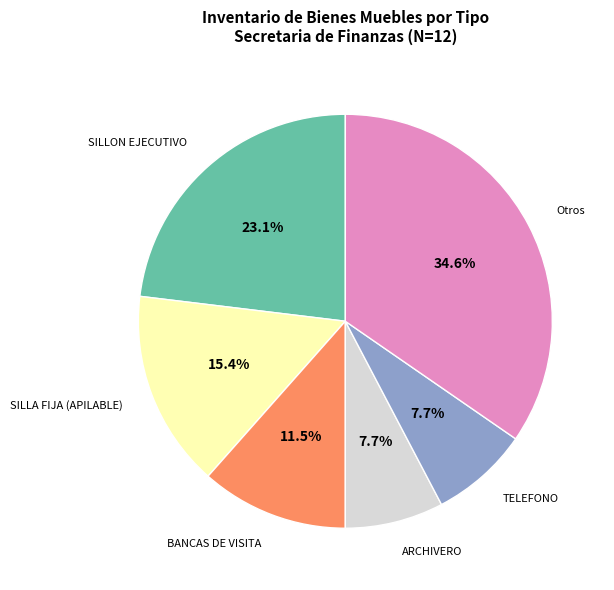

Does any single category account for the majority?

No